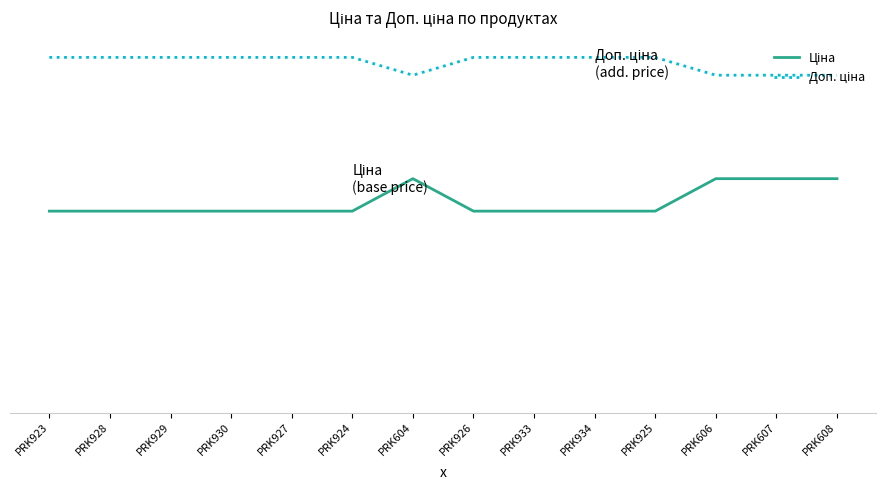

At which category is the sum across all series the highest?

PRK604